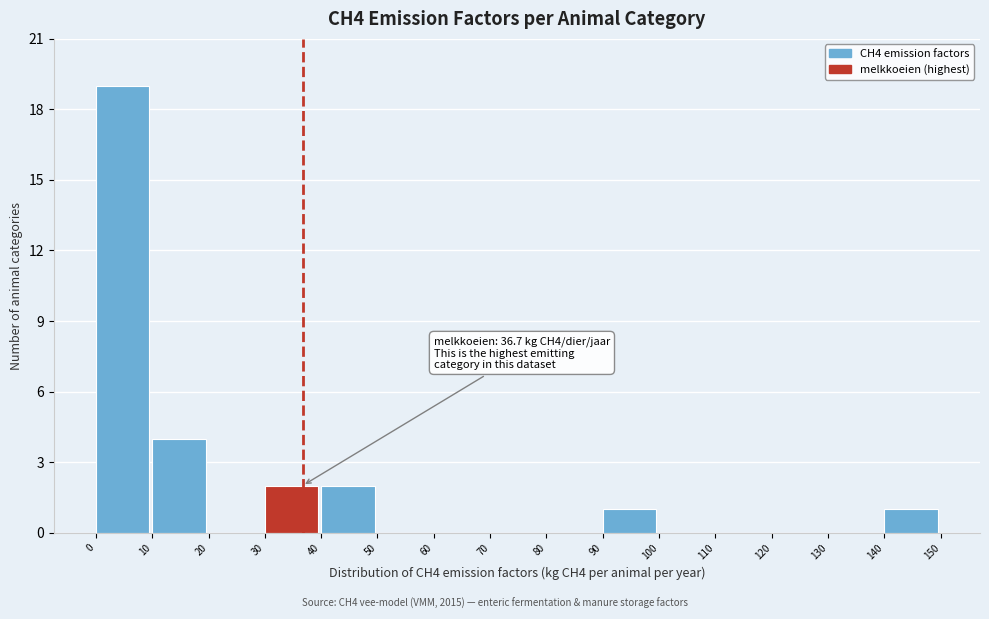

Which range on the x-axis has the tallest bar?

0 to 10